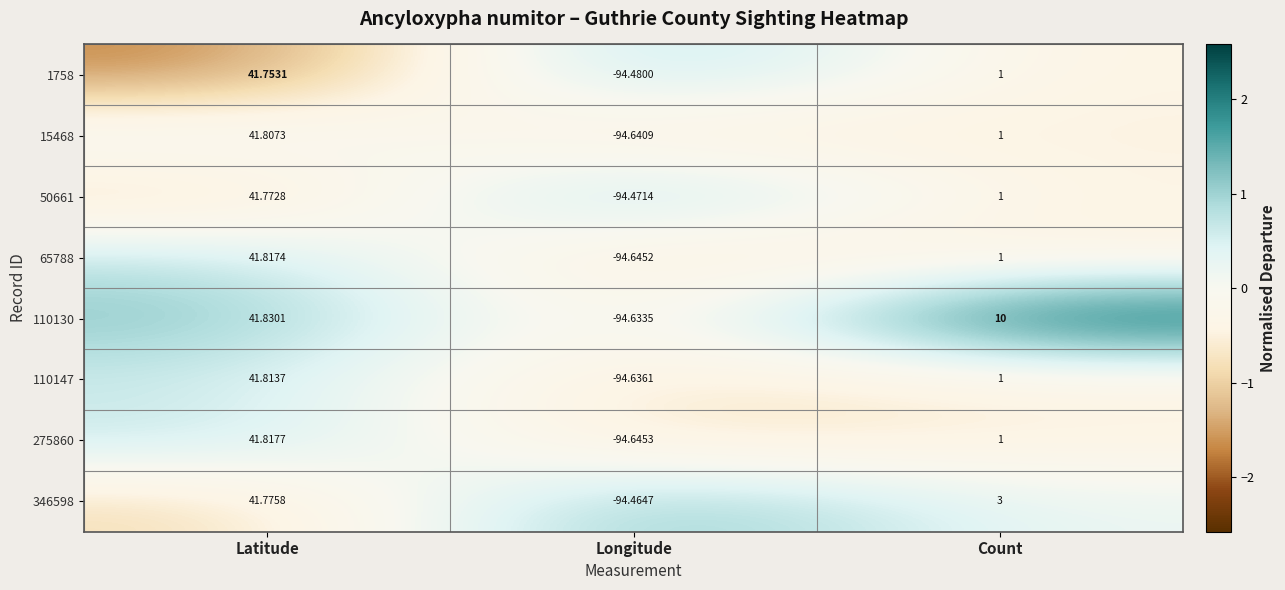

Where does the 110130 series first go above 10?

Latitude